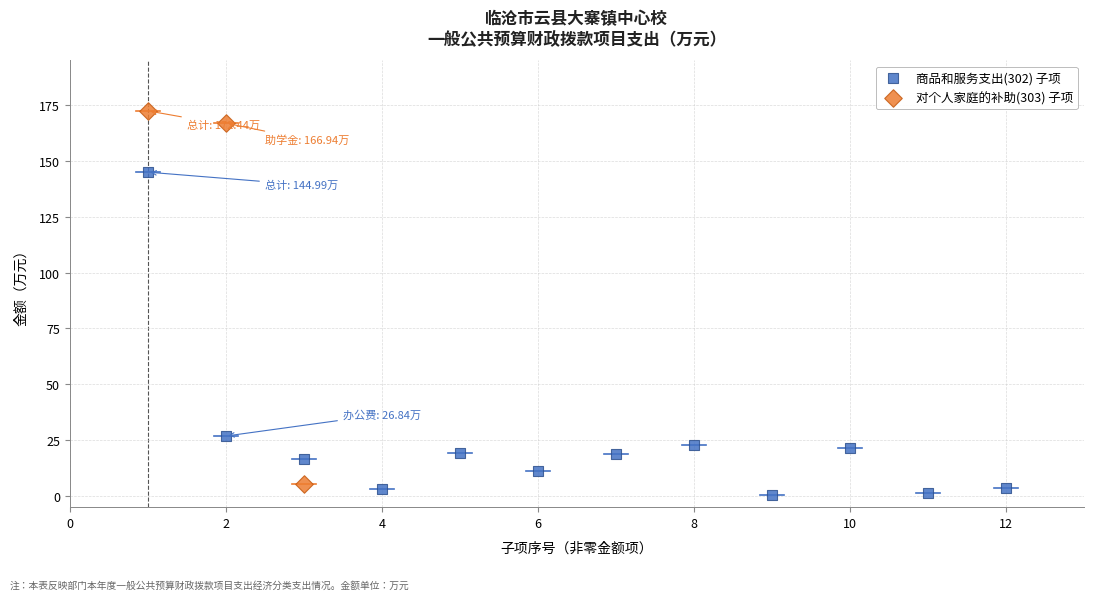

Which series reaches the maximum Y coordinate?

对个人家庭的补助(303) 子项